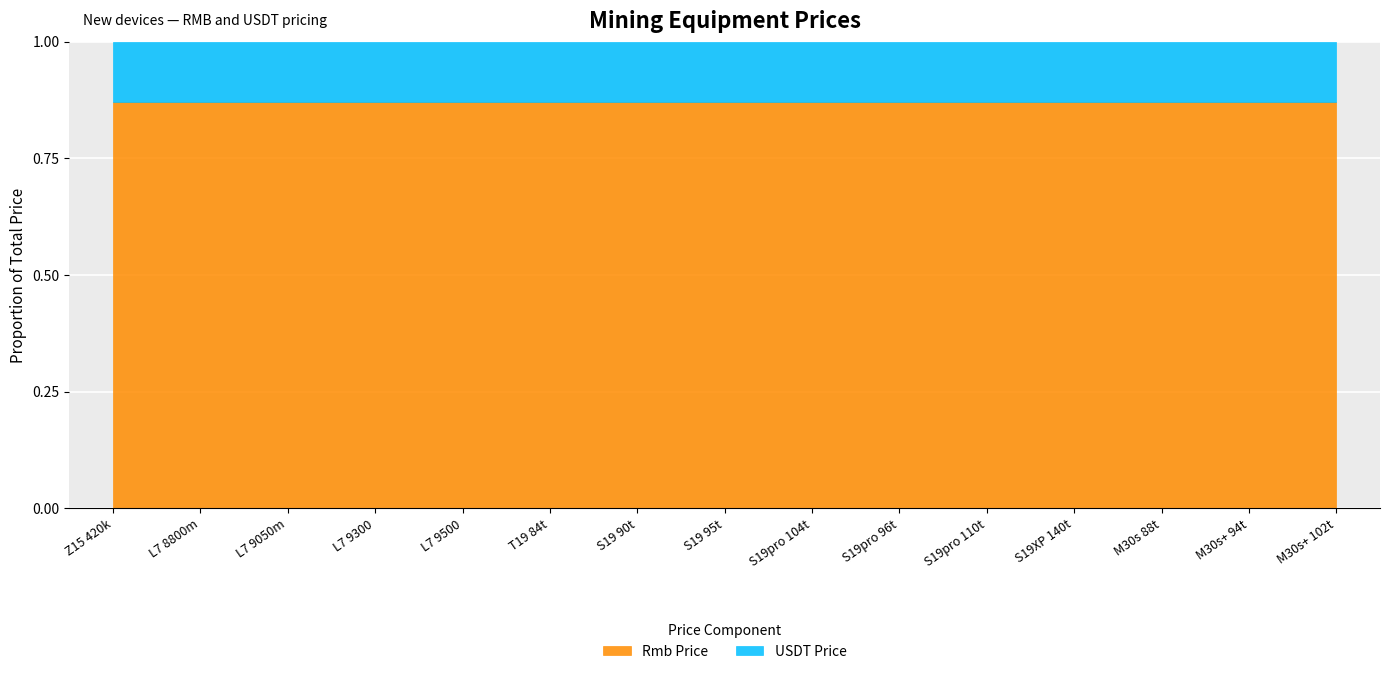

What is the total value across all series at L7 8800m?

1.0